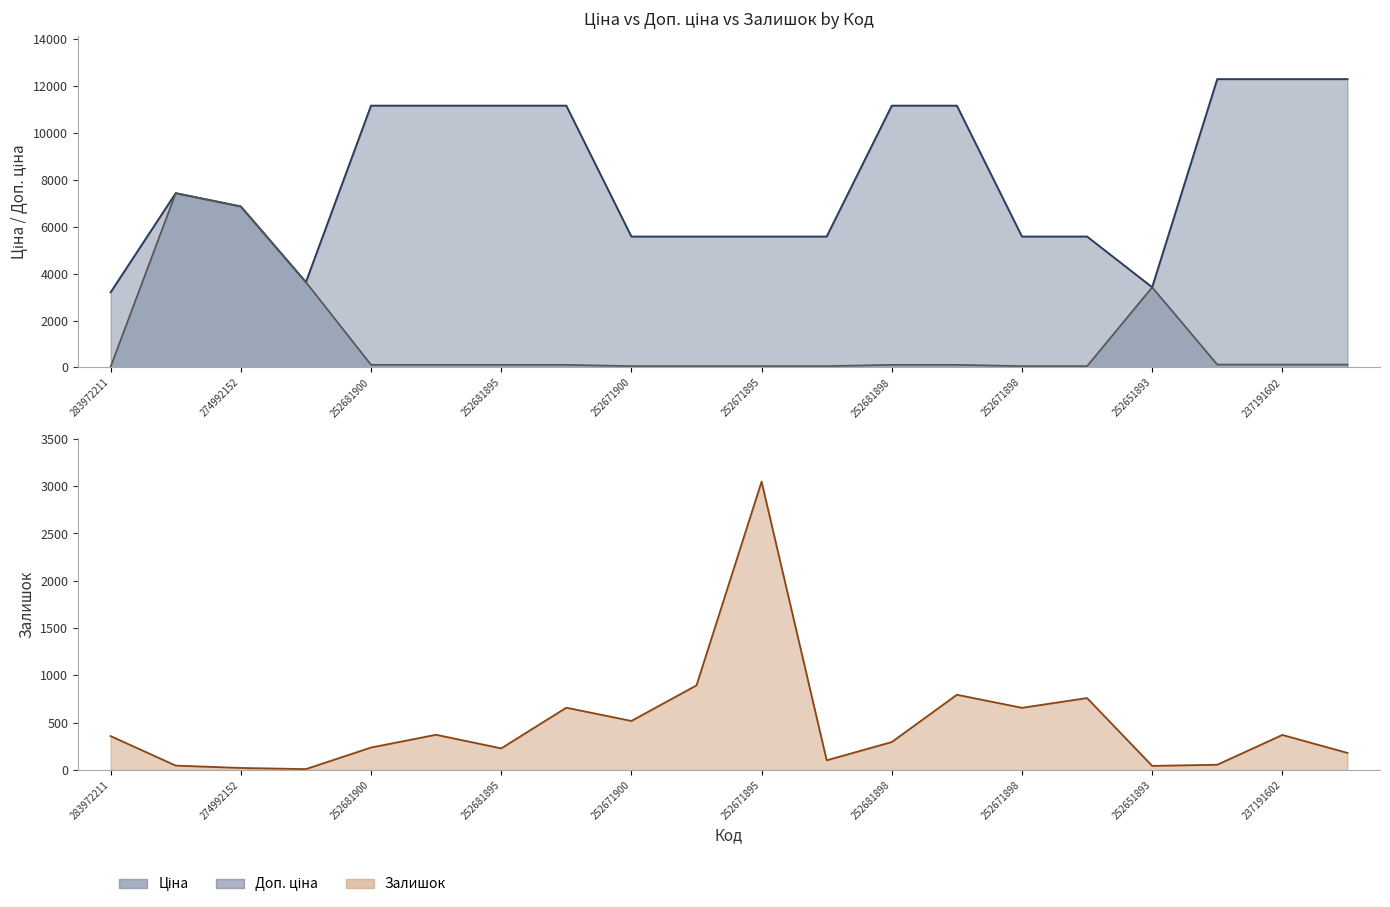

What position from the left is 252681900?

5